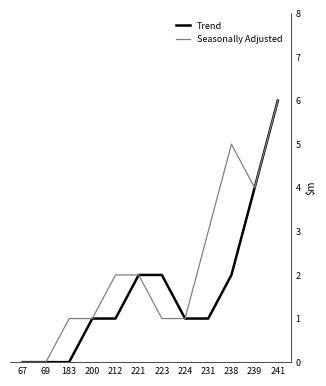

Is the value of Trend at 221 greater than the value of Seasonally Adjusted at 223?

Yes